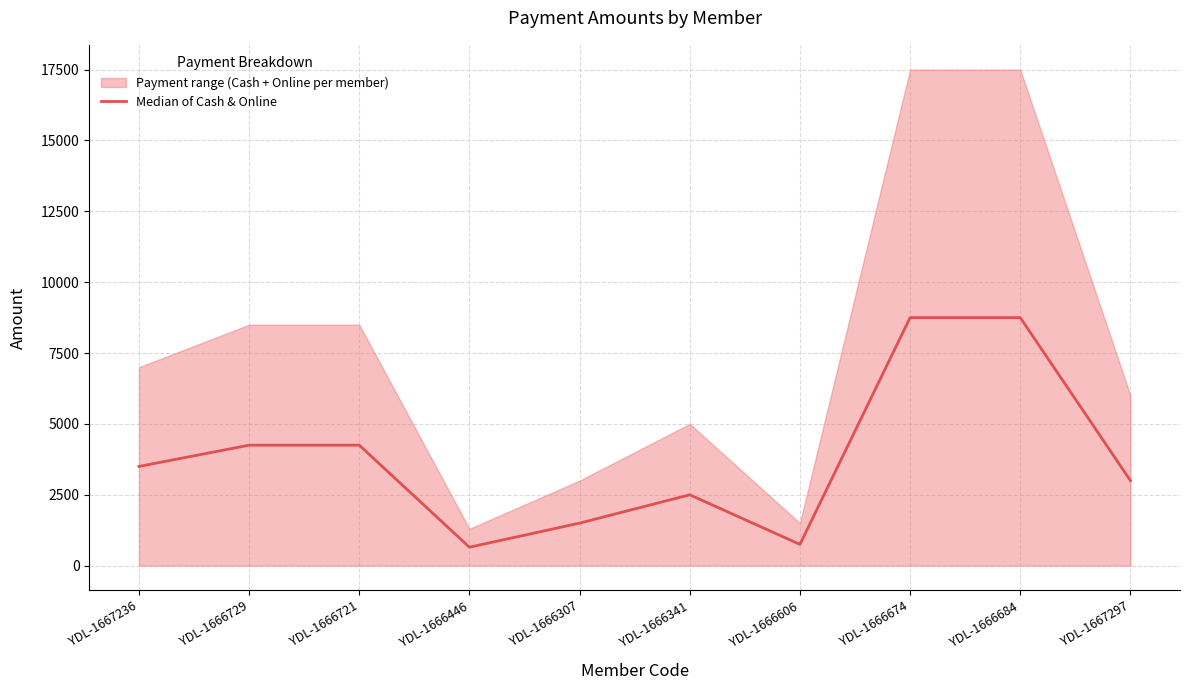

The chart shows a value of 3500 at YDL-1667236. True or false?

True